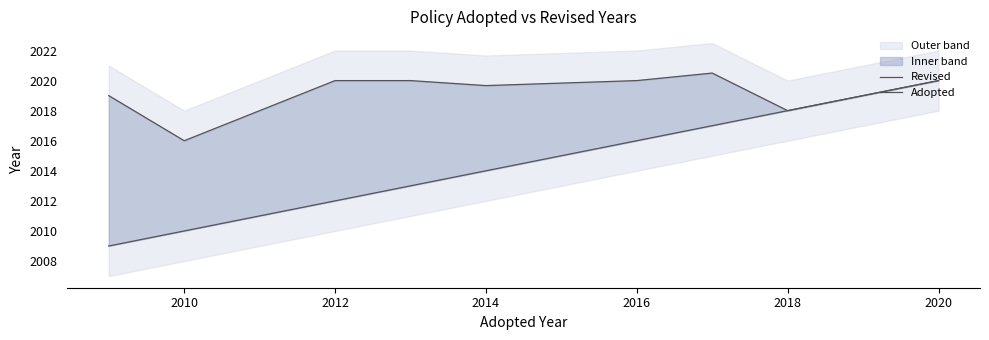

How many data points in Revised are above 2020?

1